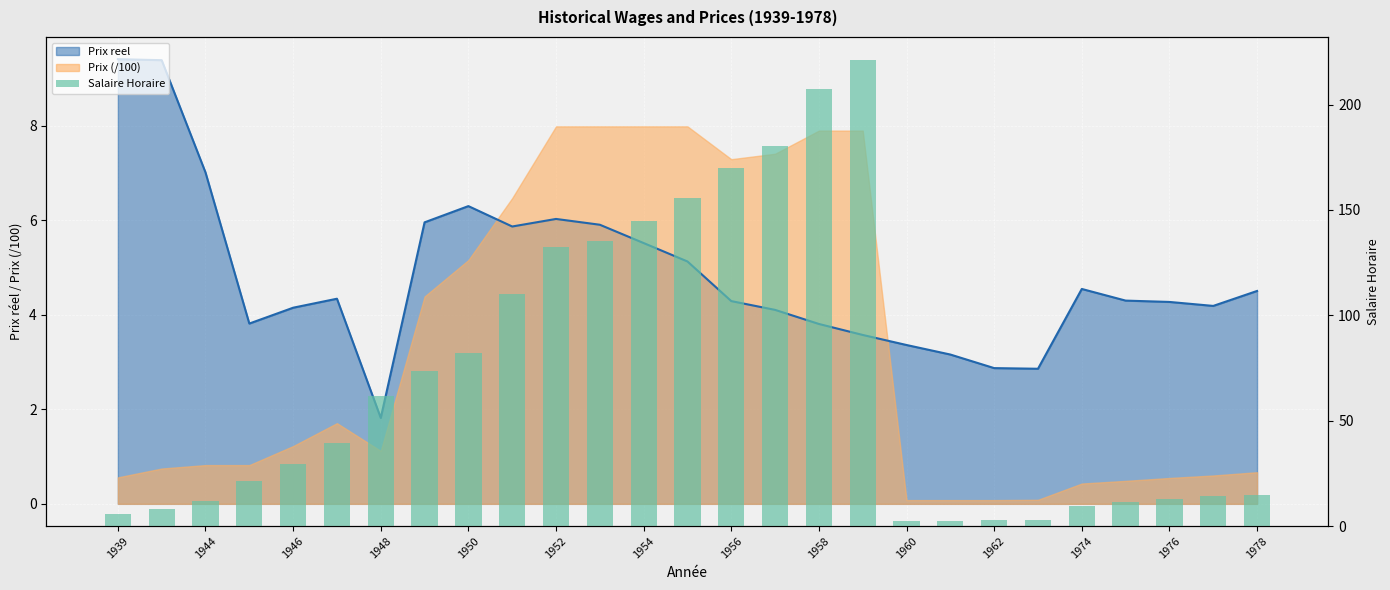

Between 1974 and 18, which is larger?

1974